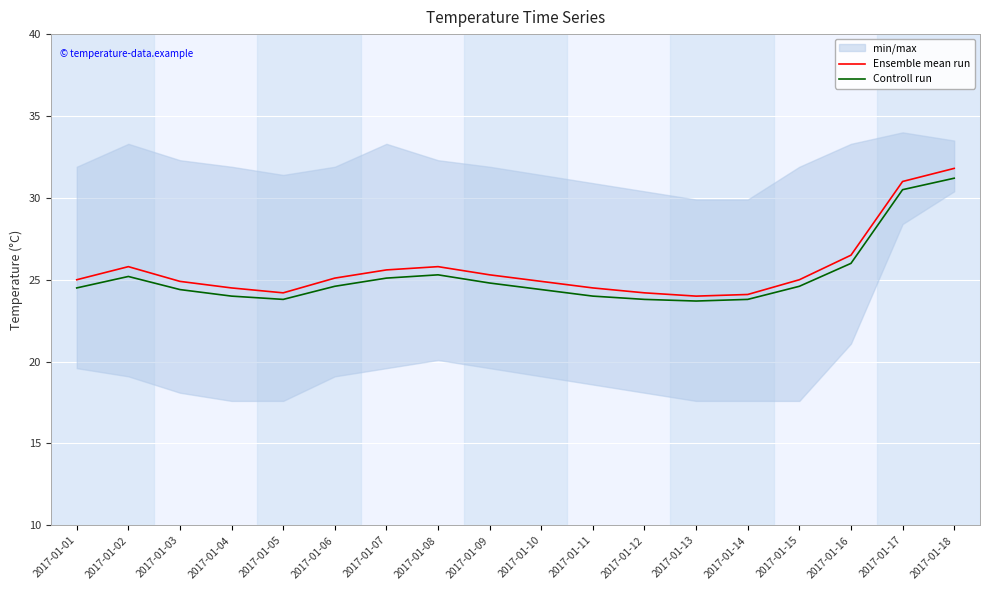

At which category does Controll run reach its first local valley?

2017-01-05